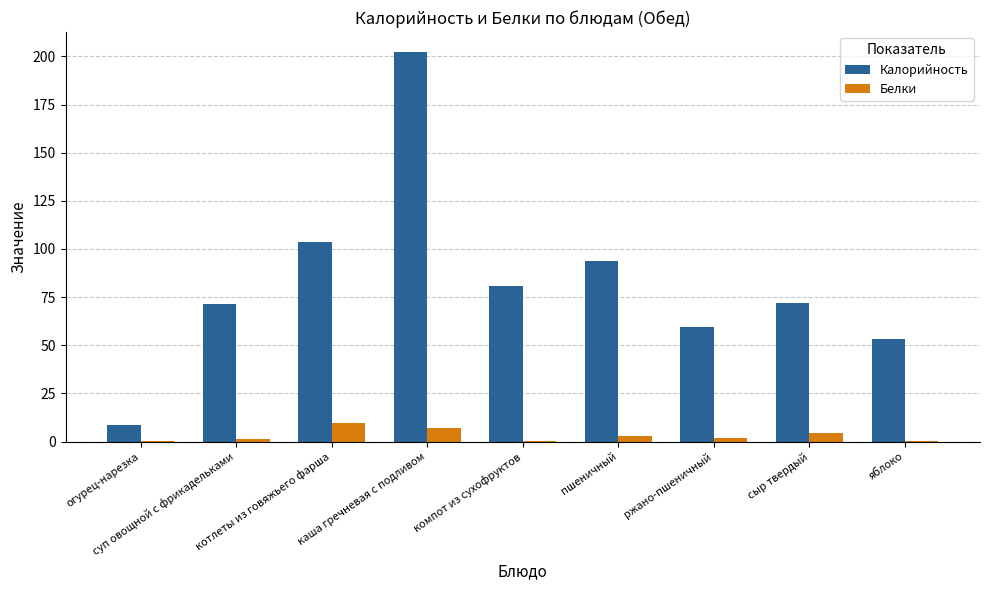

What is the maximum value shown in the chart?

202.5